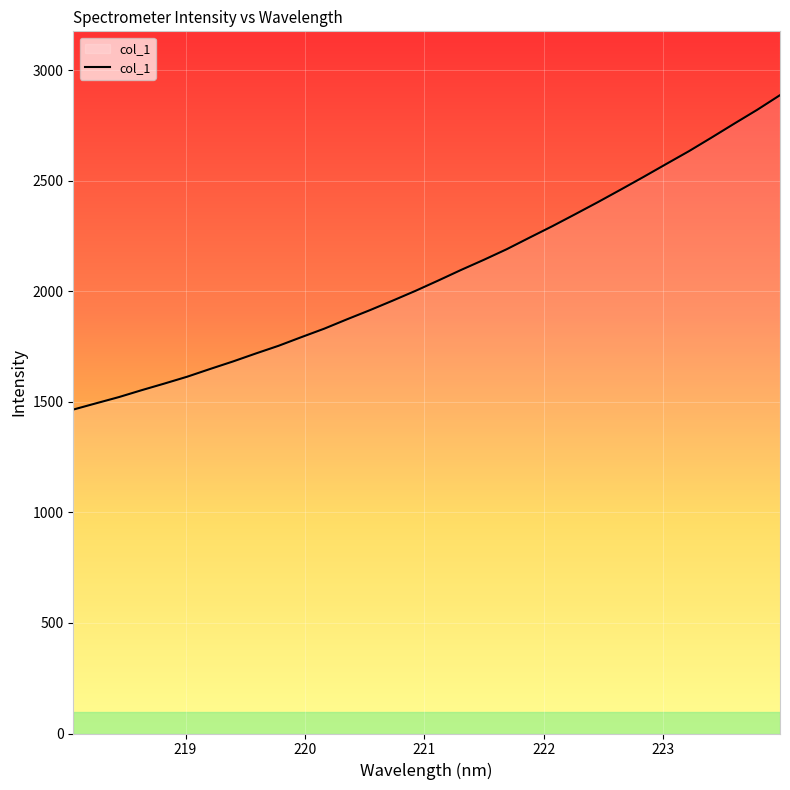

What is the smallest value displayed?

1465.1